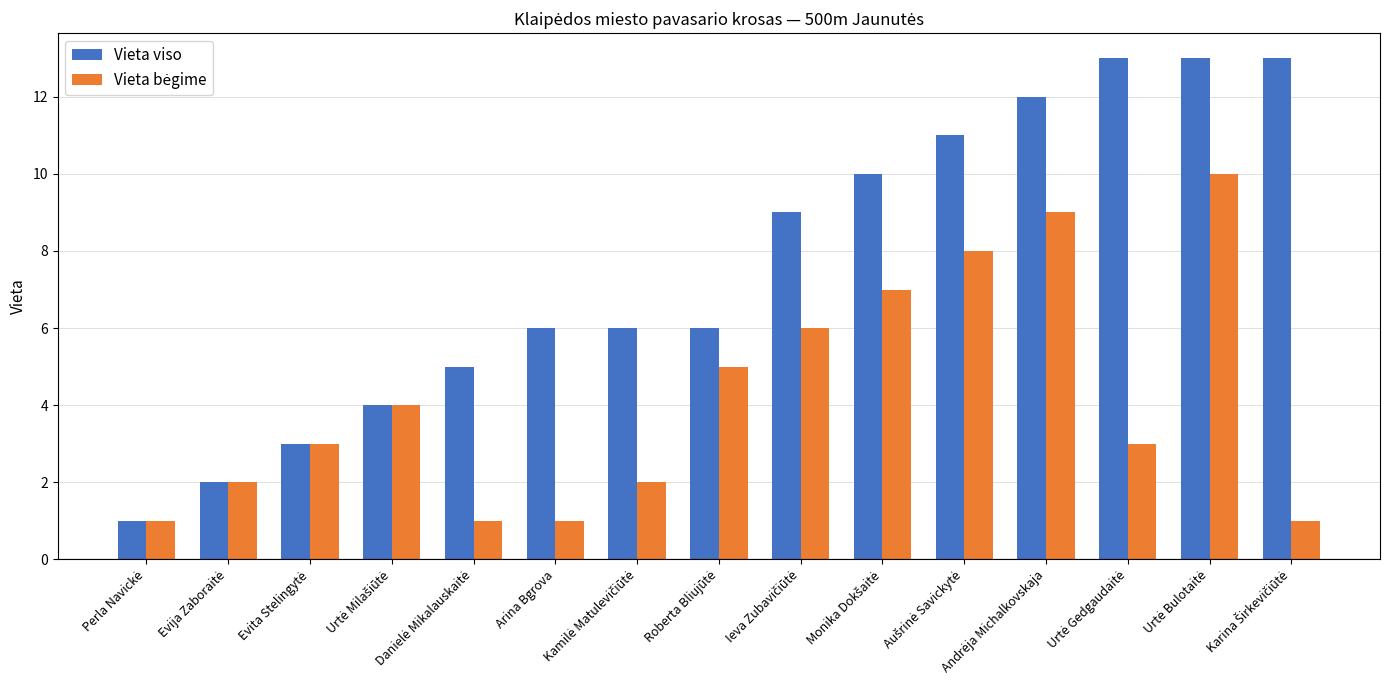

Does the chart contain any negative values?

No